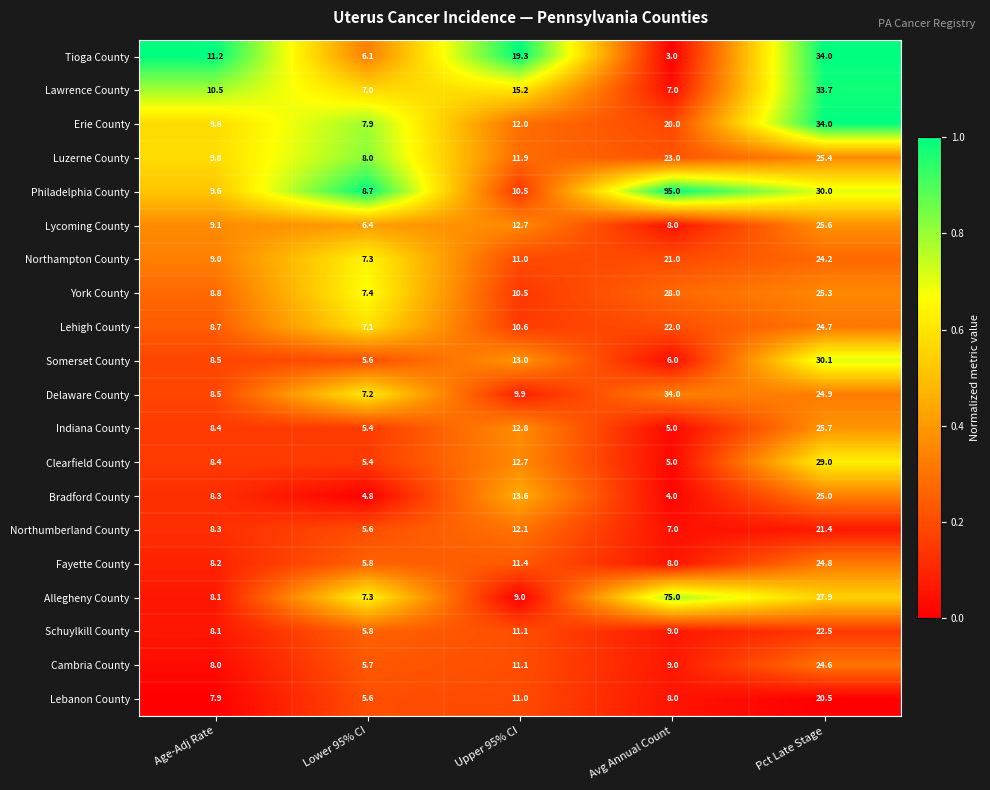

What is the average value of the Clearfield County series?

12.1